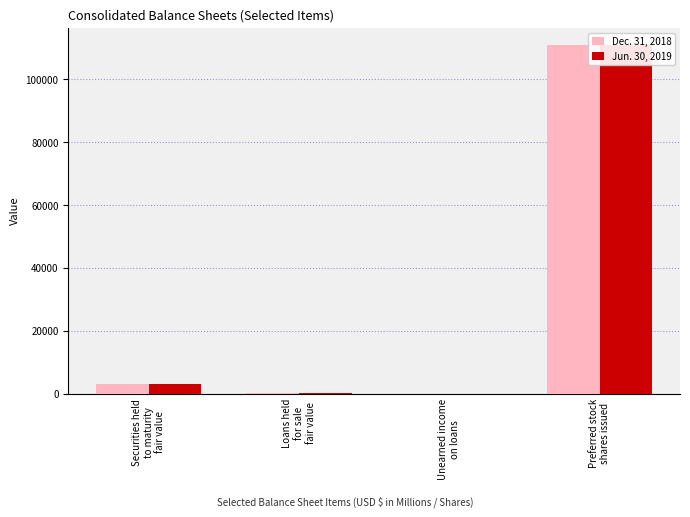

List the labels in order of Dec. 31, 2018 value, smallest first.

Unearned income
on loans, Loans held
for sale
fair value, Securities held
to maturity
fair value, Preferred stock
shares issued